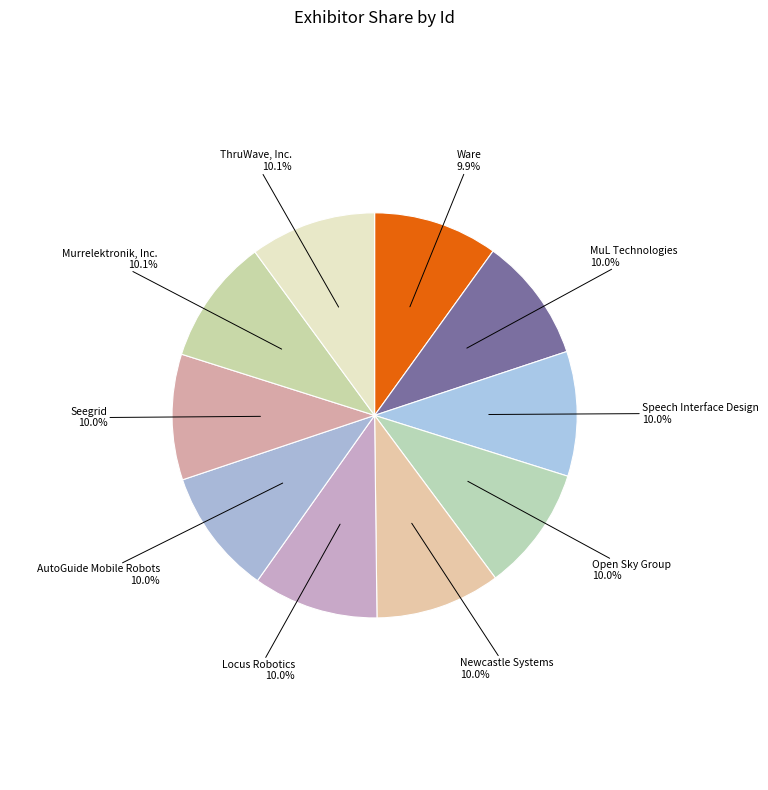

How many segments does this pie chart have?

10